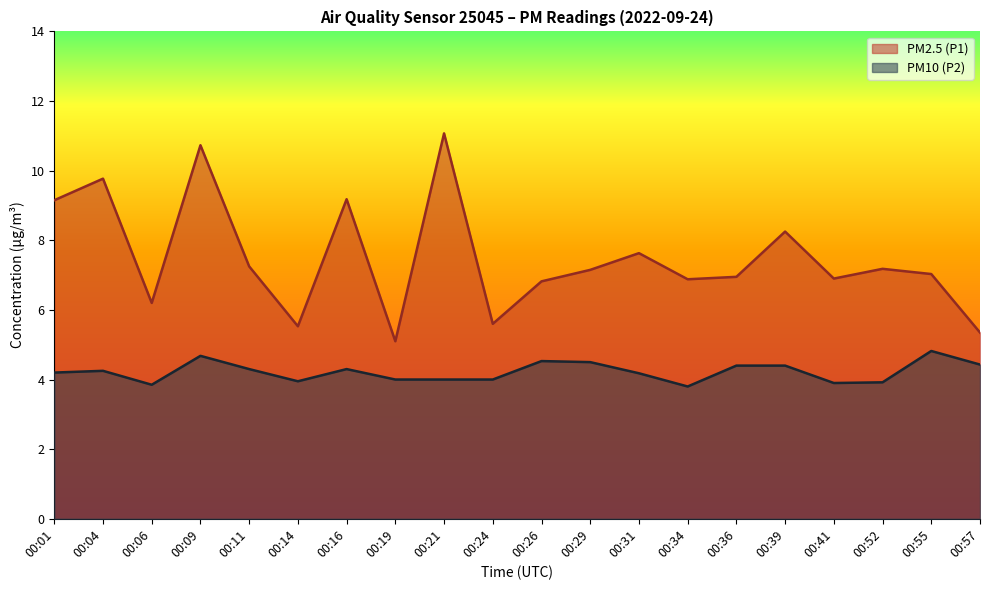

What is the sum of the PM10 (P2) values at 00:14 and 00:39?

8.4